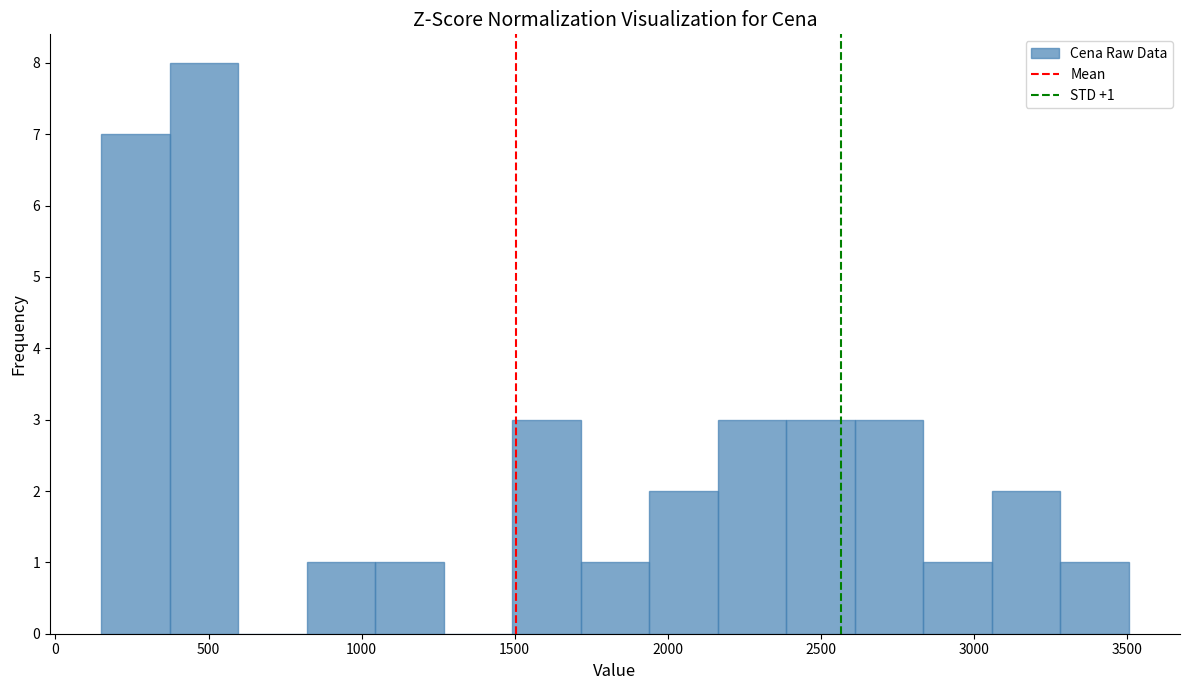

Over which range of the x-axis is the bar tallest?

350 to 600